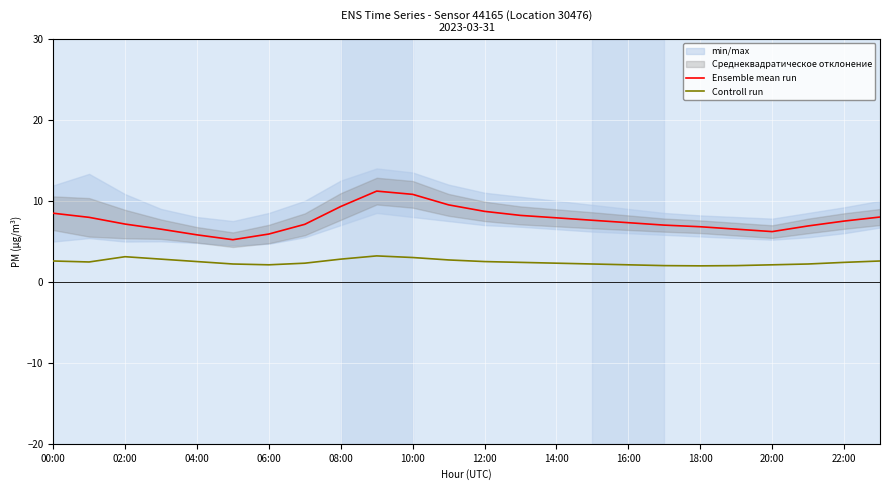

The value of Ensemble mean run at 10:00 is 19.1. True or false?

False